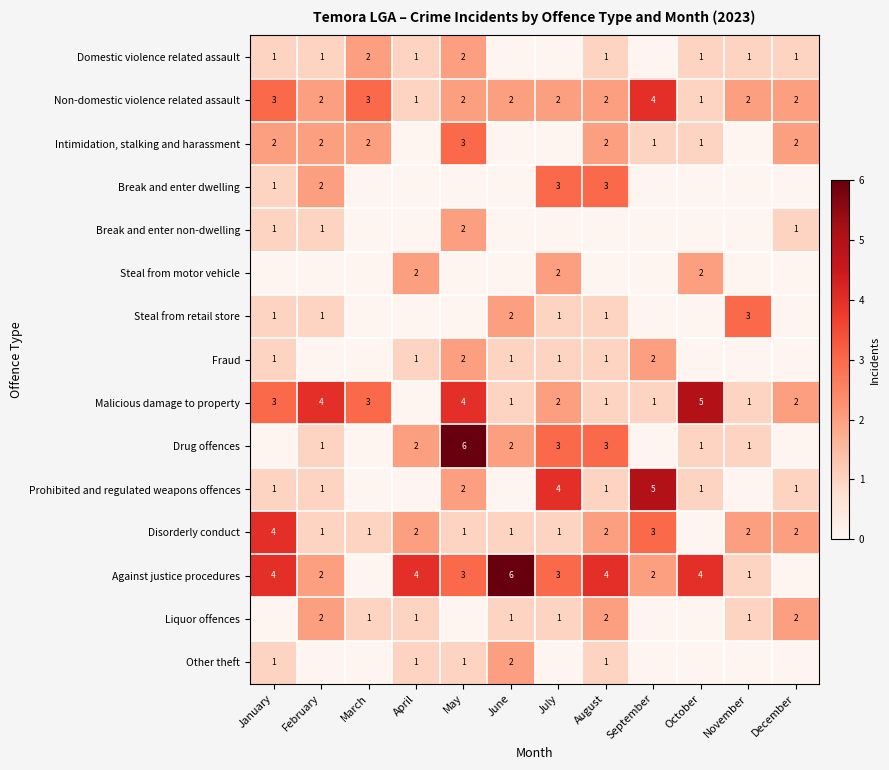

The value of Domestic violence related assault at January is 1. True or false?

True